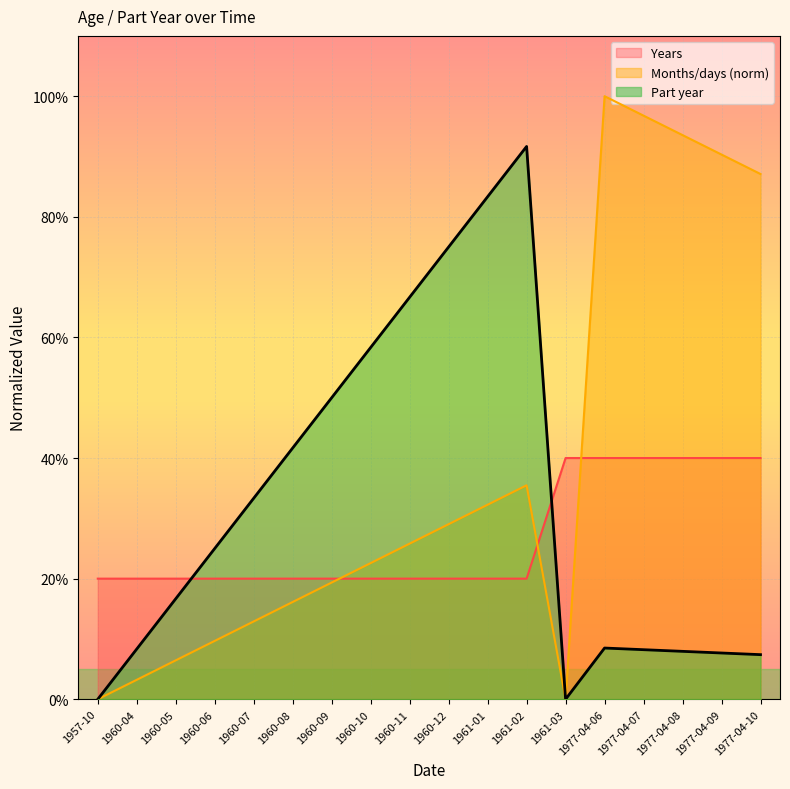

Is the value of Months/days at 1977-04-06 greater than the value of Years at 1960-06?

Yes